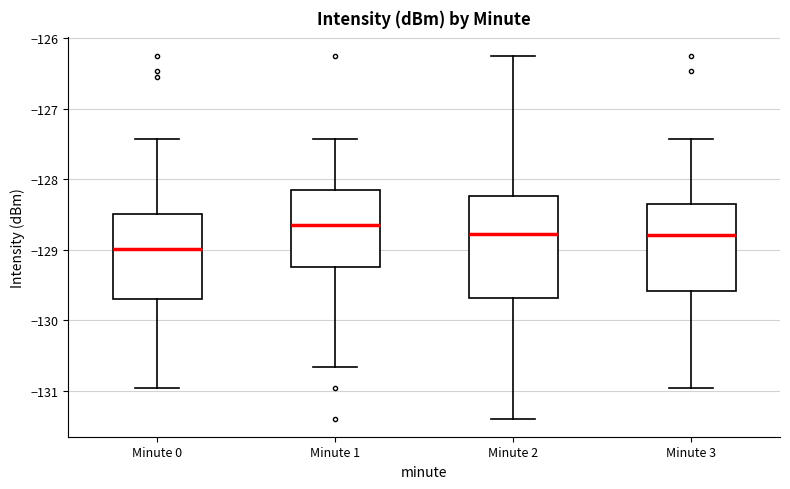

Which box's median line is the lowest?

Minute 0